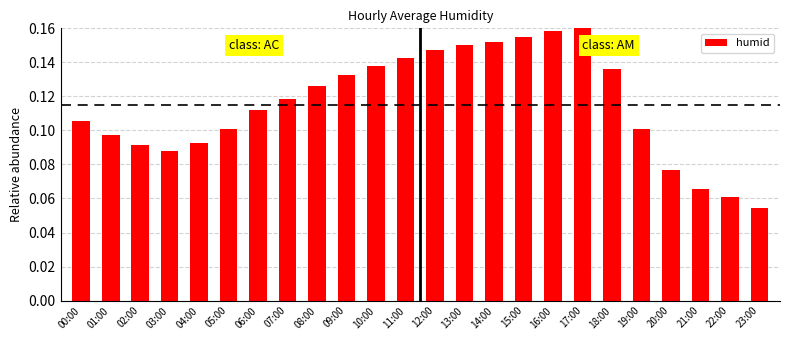

What is the label of the 21st bar from the right?

03:00